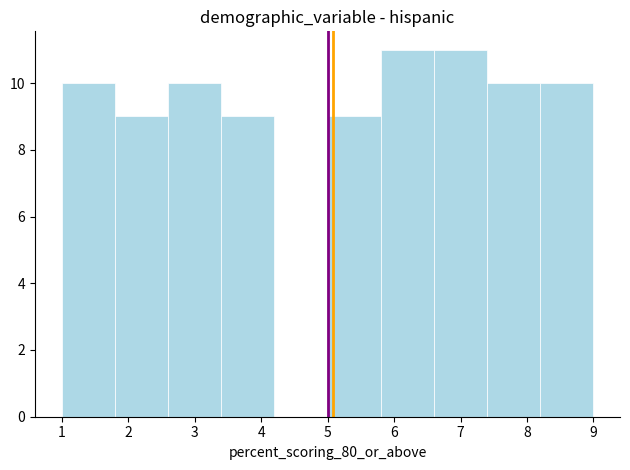

What is the height of the bar covering 1.8 to 2.6 on the x-axis? The values are not printed on the chart, so give them approximately, as read against the axis.

9